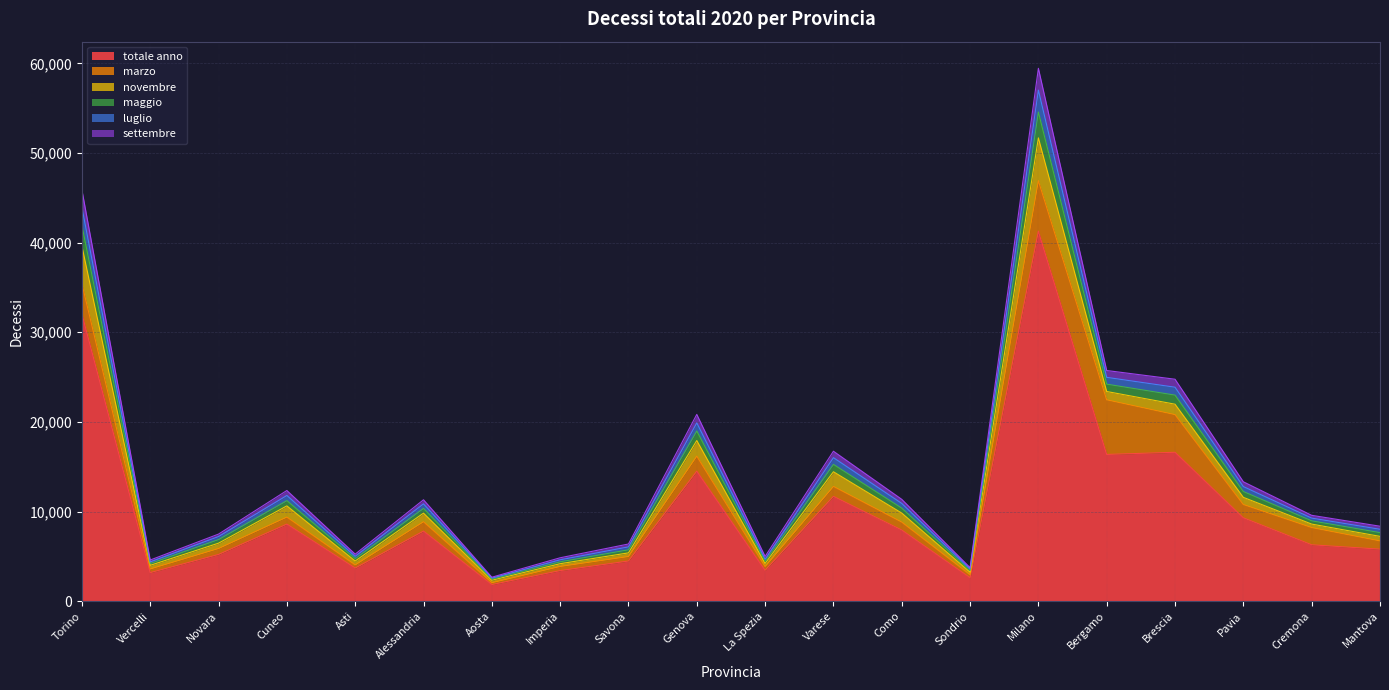

At which category is the sum across all series the highest?

Milano